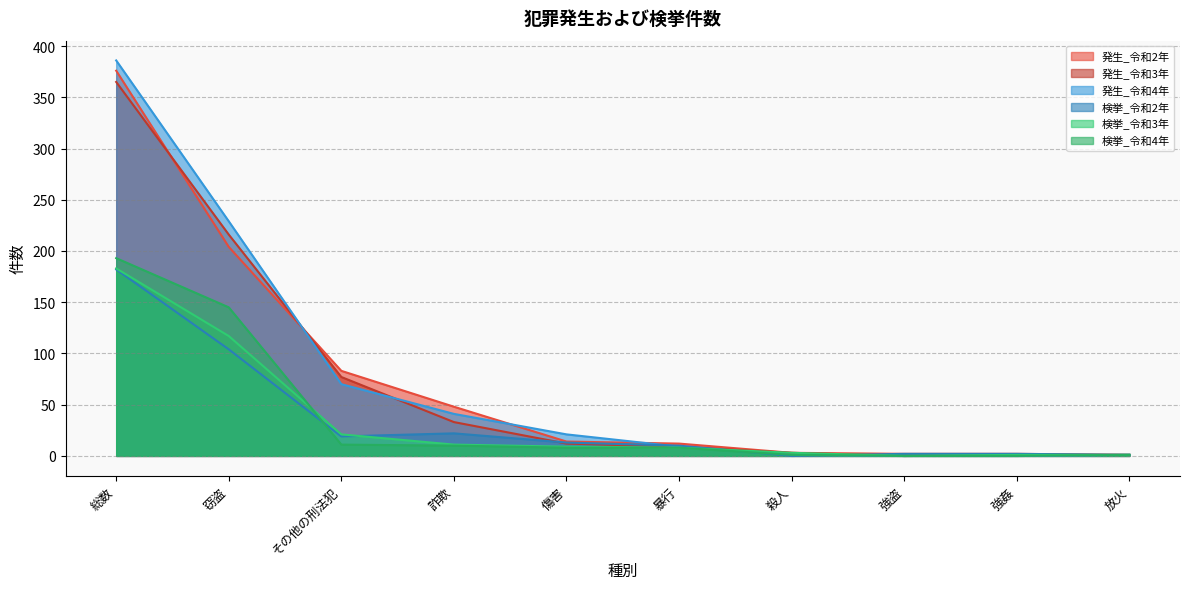

Which has a higher value, 放火 or 強盗?

強盗